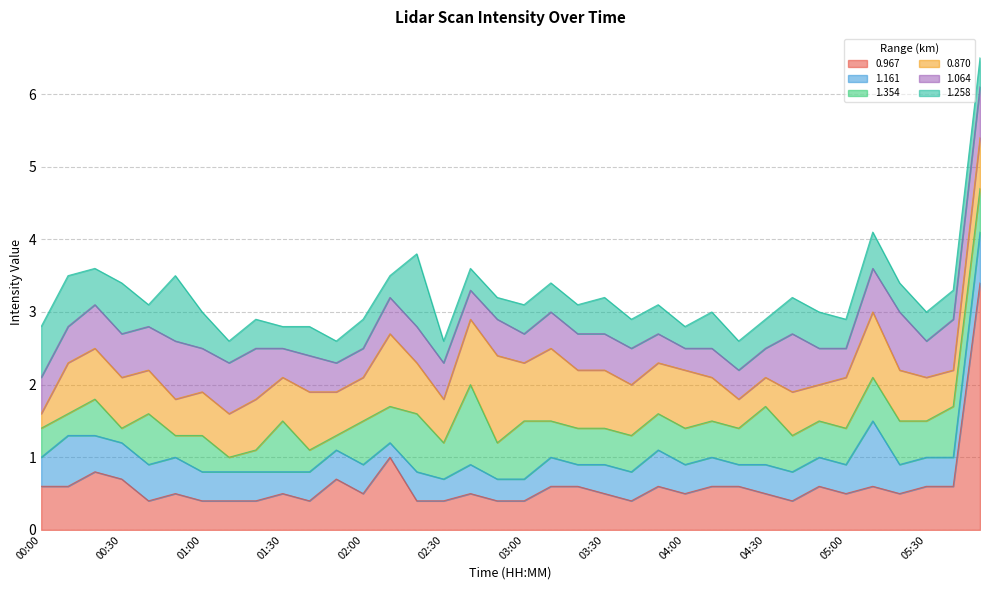

Where is the first local maximum for 1.258?

00:30